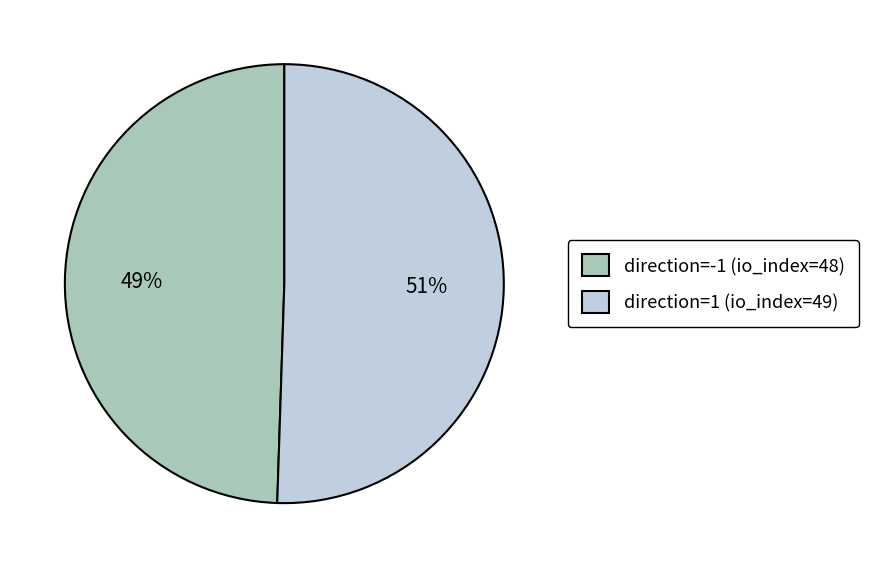

Is there a majority slice in this chart?

Yes